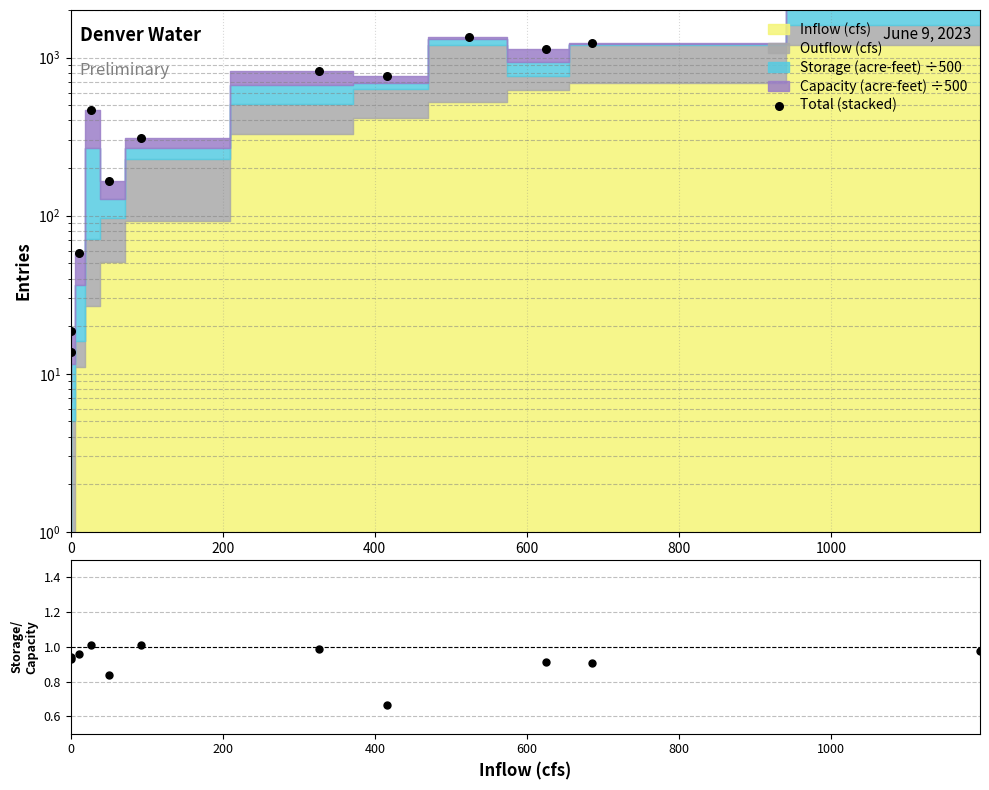

Which series has the largest Y range (max minus min)?

Total (stacked)